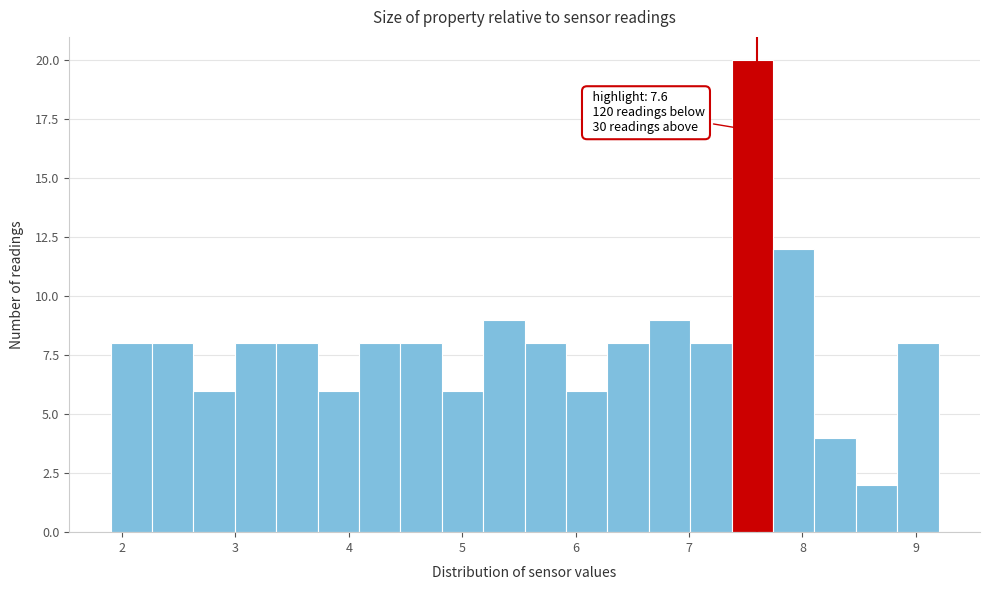

Read against the x-axis, roughly where is the centre of the tallest bar?

7.6